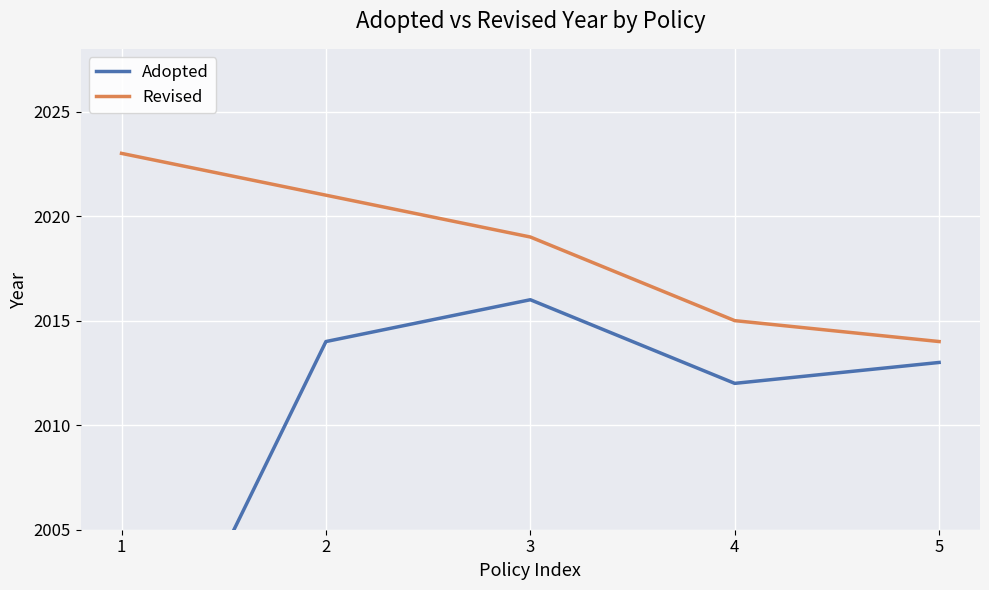

What is the difference between the second highest and second lowest values?

2